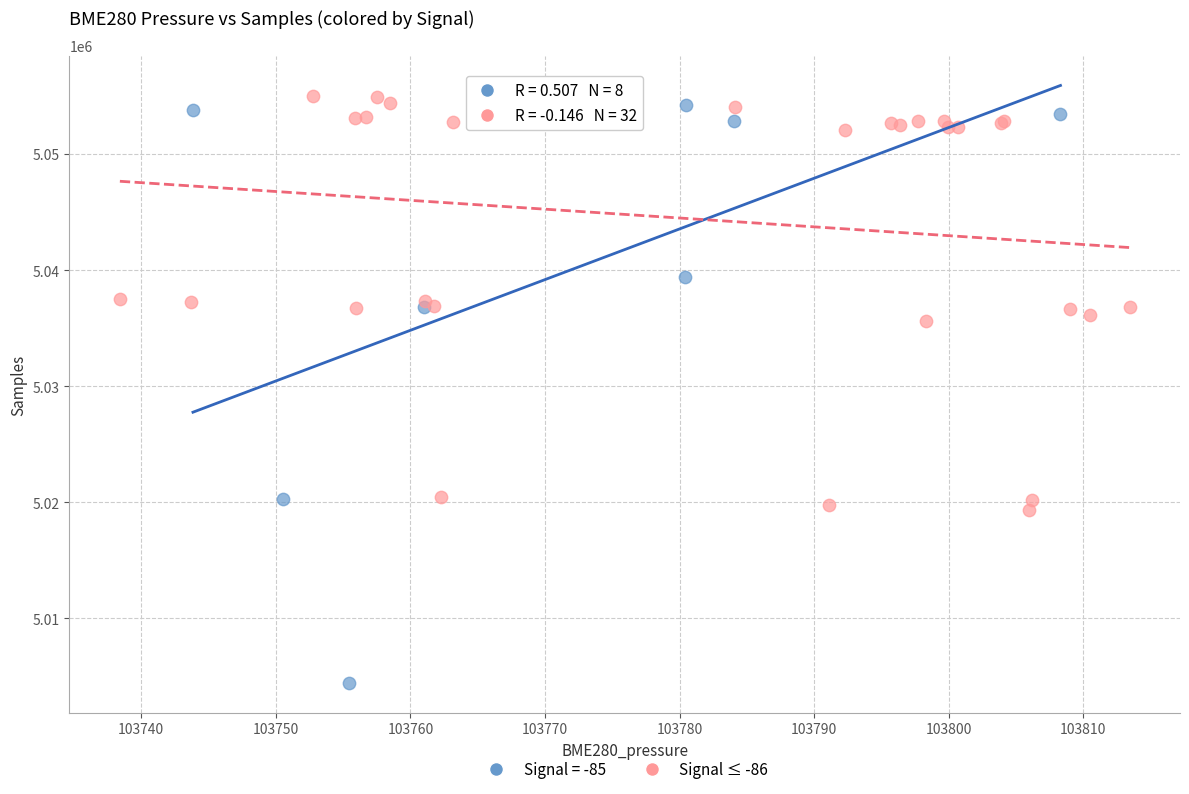

Which series has the largest Y range (max minus min)?

Signal = -85